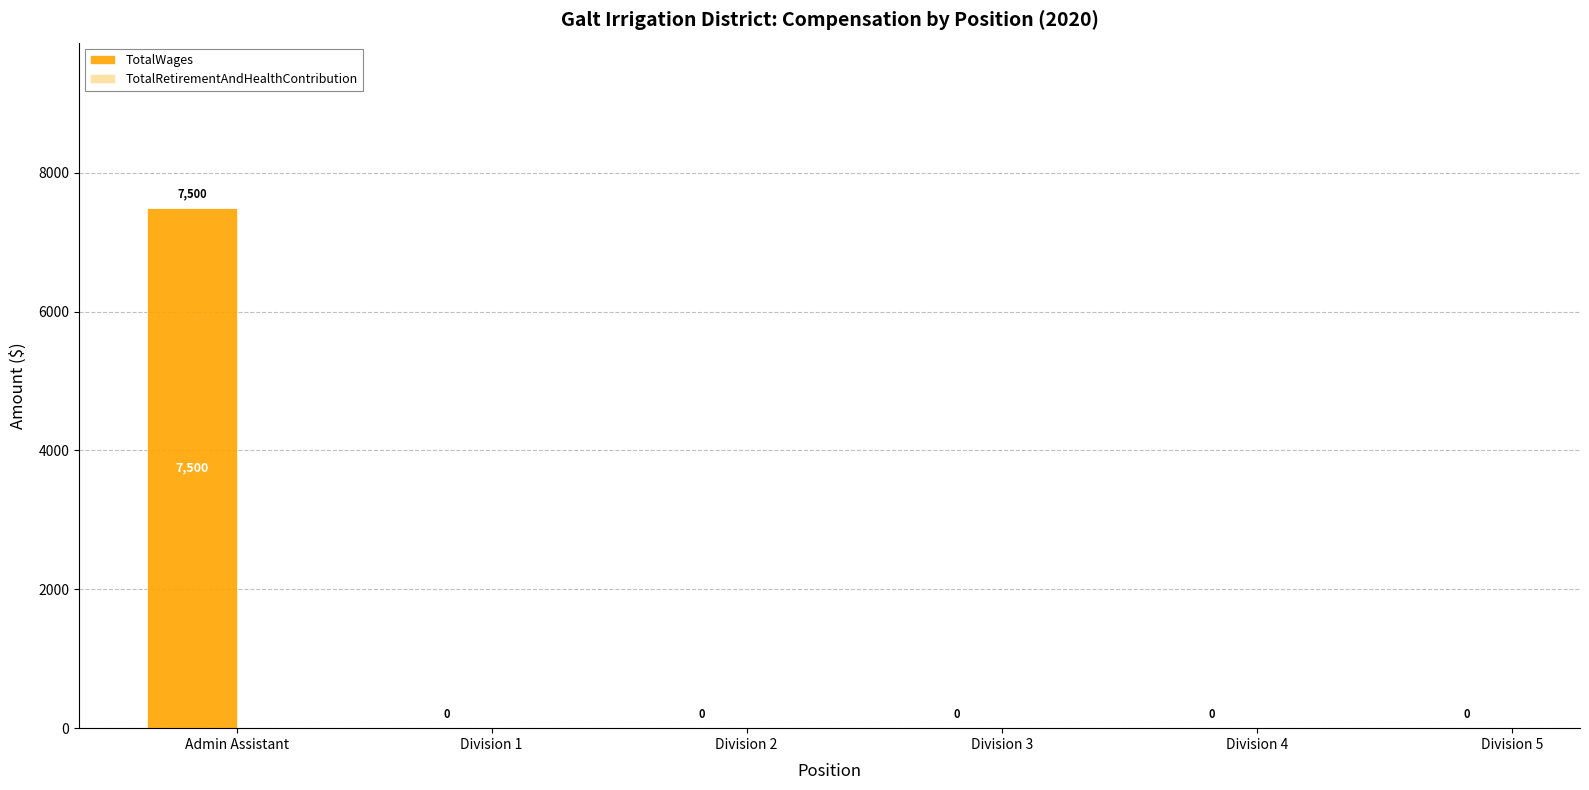

What is the maximum value shown in the chart?

7500